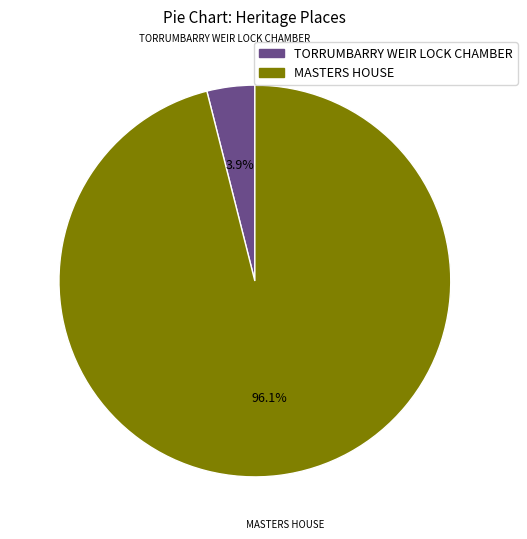

Rank the categories by value from lowest to highest.

TORRUMBARRY WEIR LOCK CHAMBER, MASTERS HOUSE